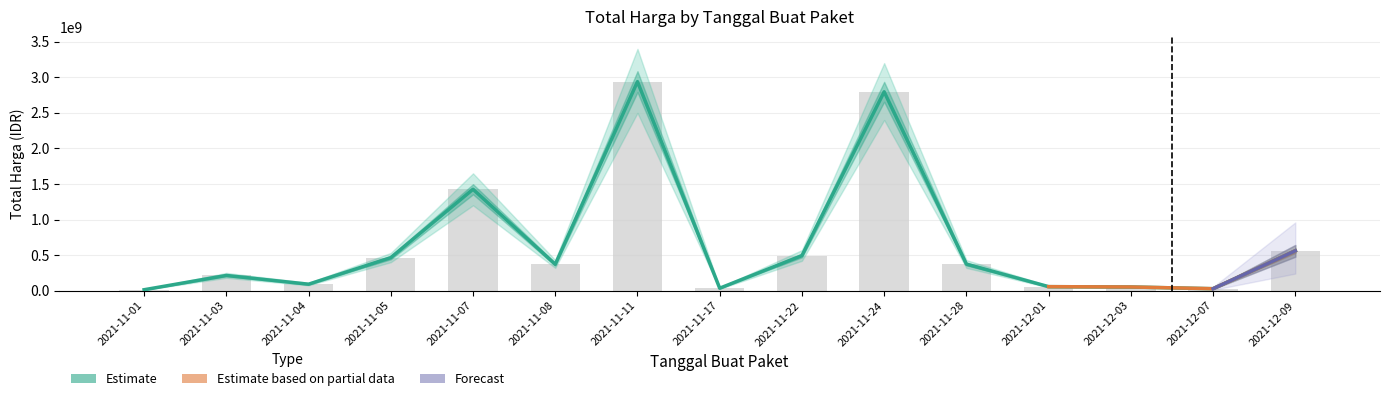

The chart shows a value of 47416435 at 2021-12-07. True or false?

False